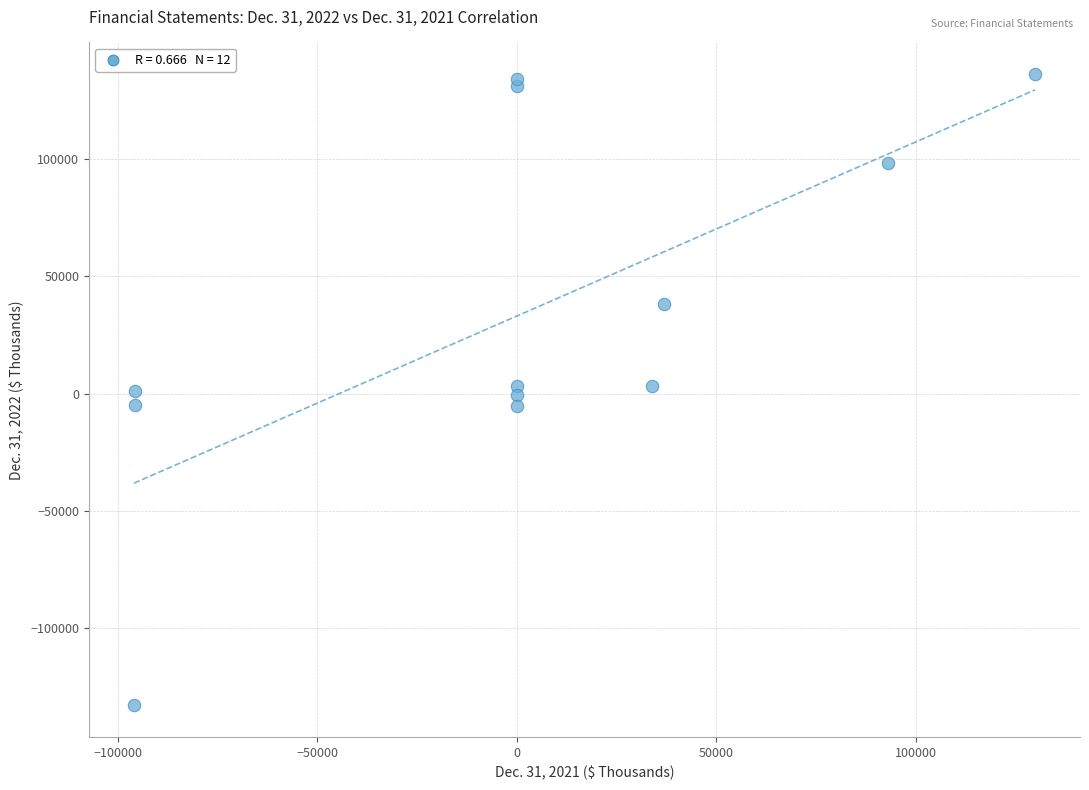

What is the range of Y values (max minus min)?

269770